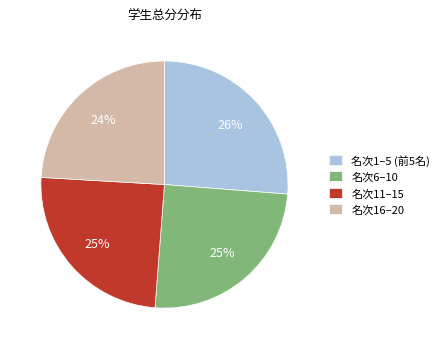

Which slice is the largest?

名次1–5 (前5名)